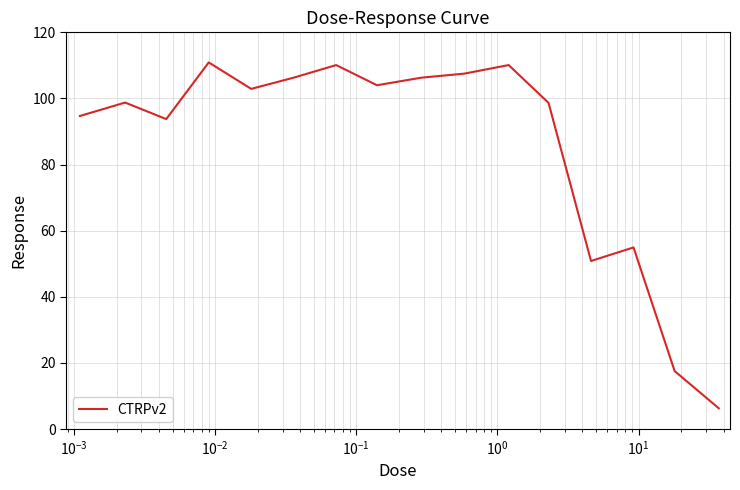

What is the difference between the maximum and minimum values?

104.6